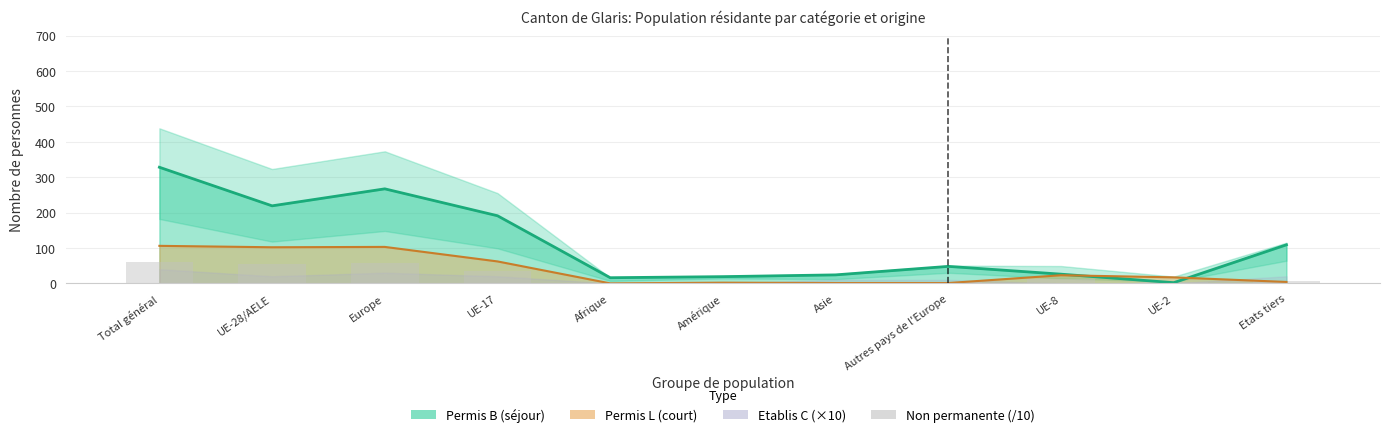

Between Afrique and UE-28/AELE, which is larger?

UE-28/AELE